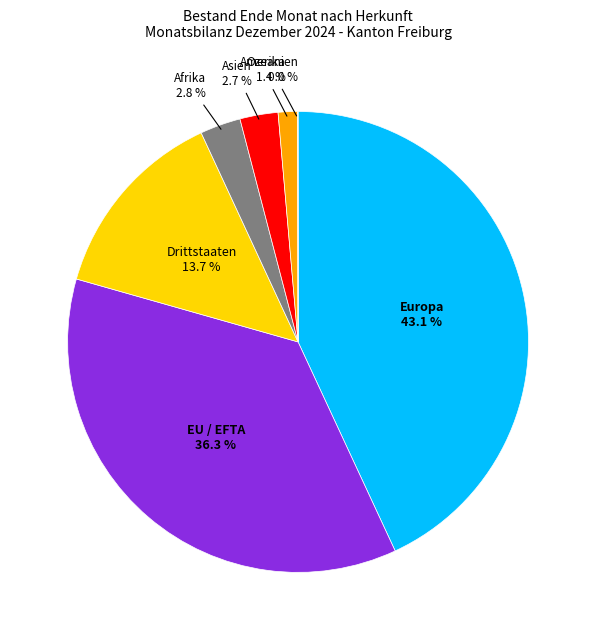

To the nearest percent, what is the average slice percentage?

14%